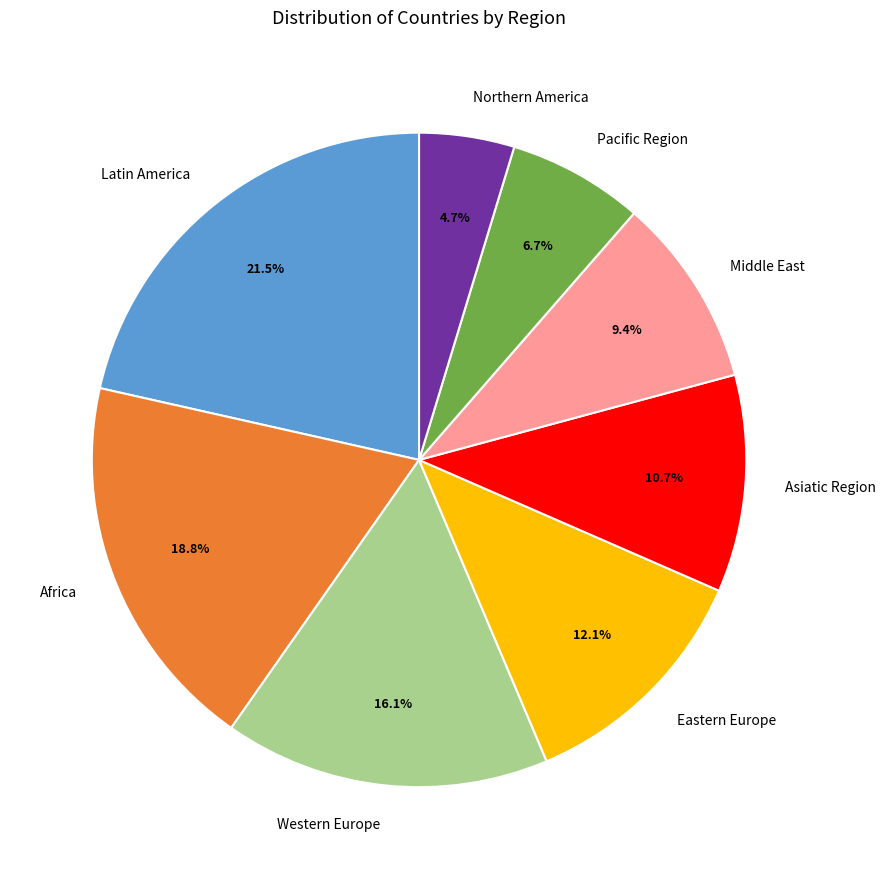

The Asiatic Region slice represents 11% of the pie. True or false?

True